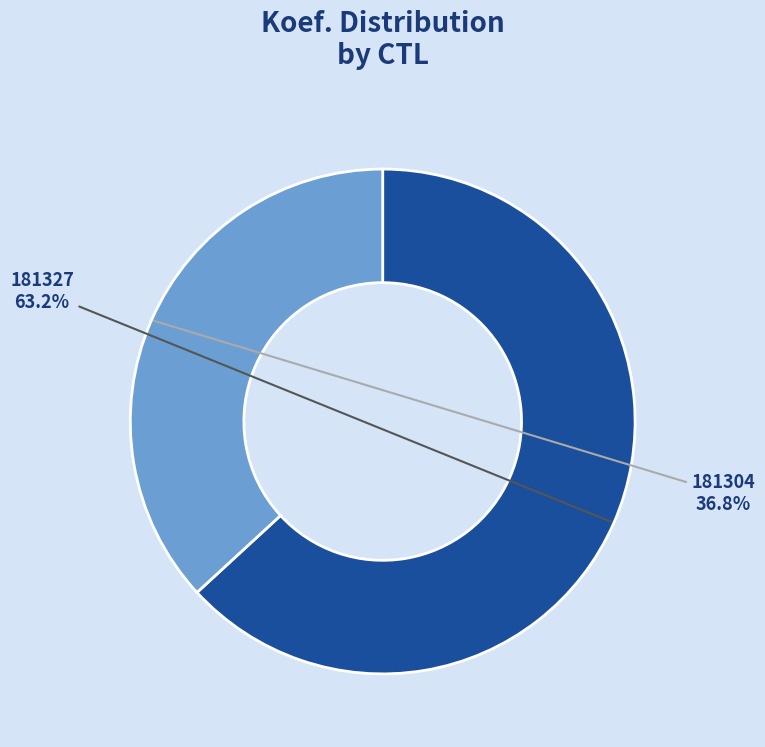

Count the number of slices in the pie.

2